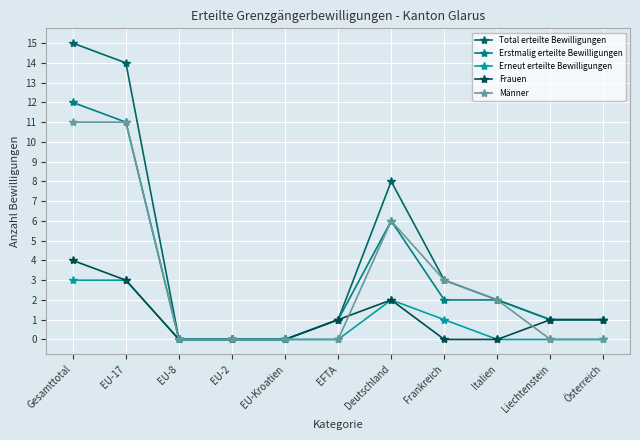

Where is Frauen nearest to the value 2?

Deutschland